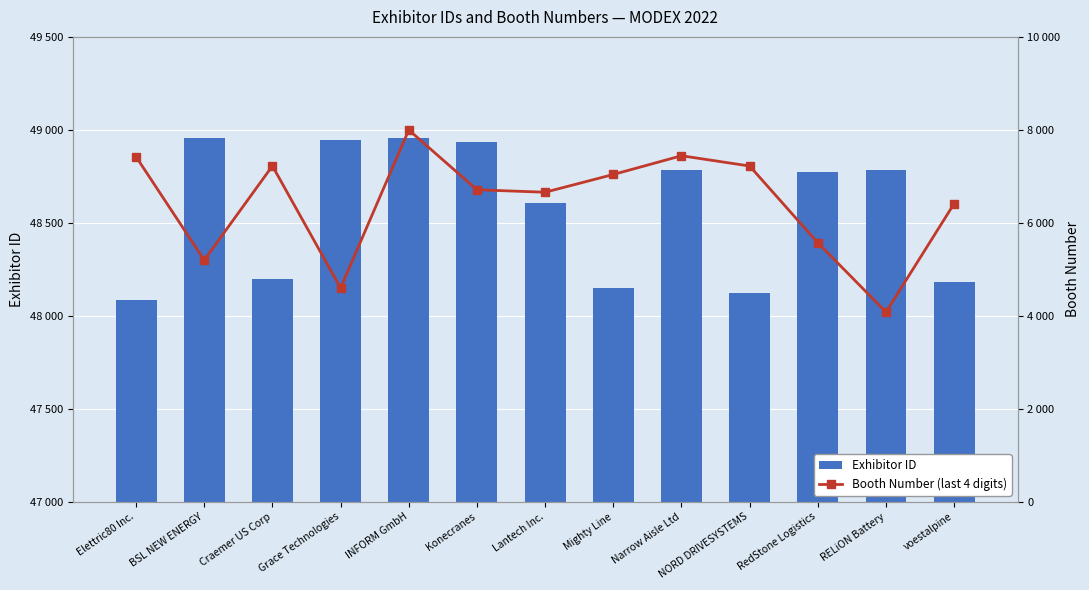

What is the difference between the Booth Number (last 4 digits) values at INFORM GmbH and Narrow Aisle Ltd?

555